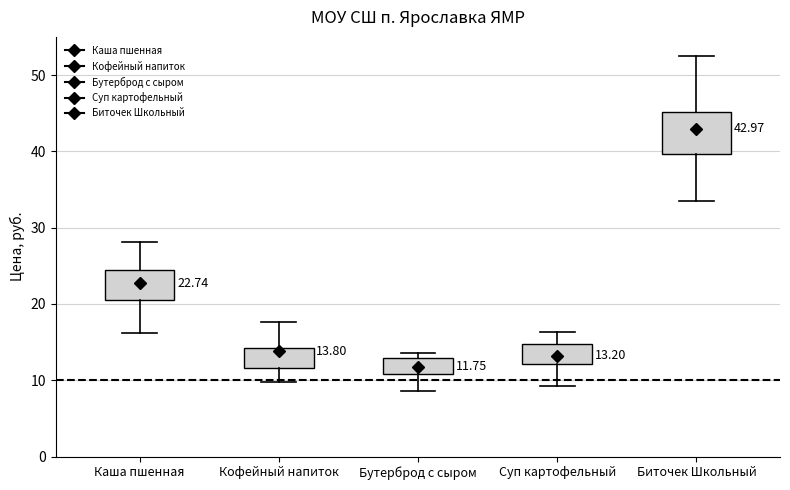

Comparing the boxes themselves (not the whiskers), which one is the tallest?

Биточек Школьный